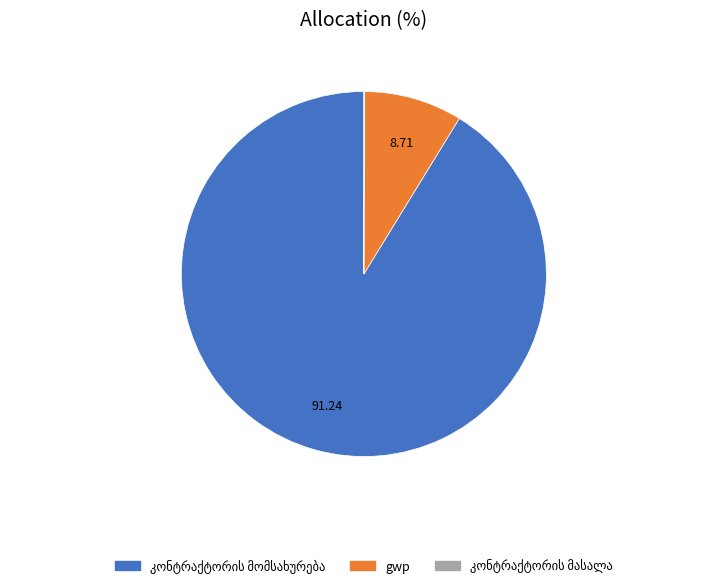

Does any single category account for the majority?

Yes